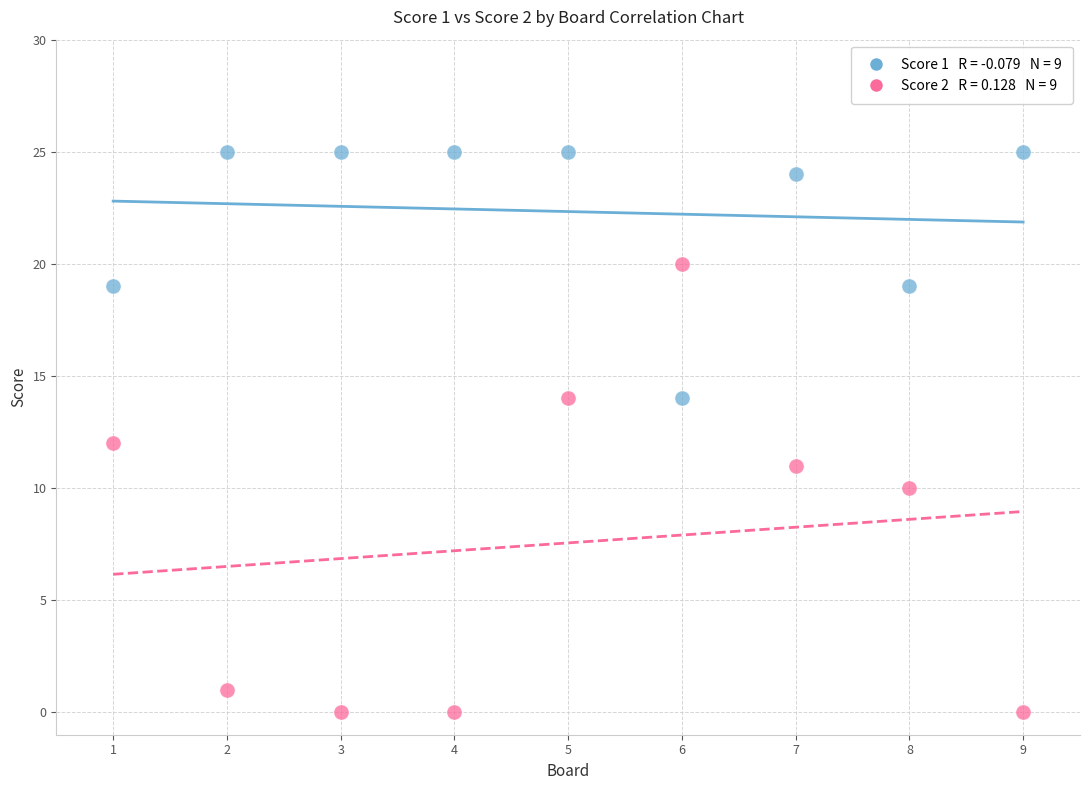

Across all data points, what is the range of X values (max minus min)?

8